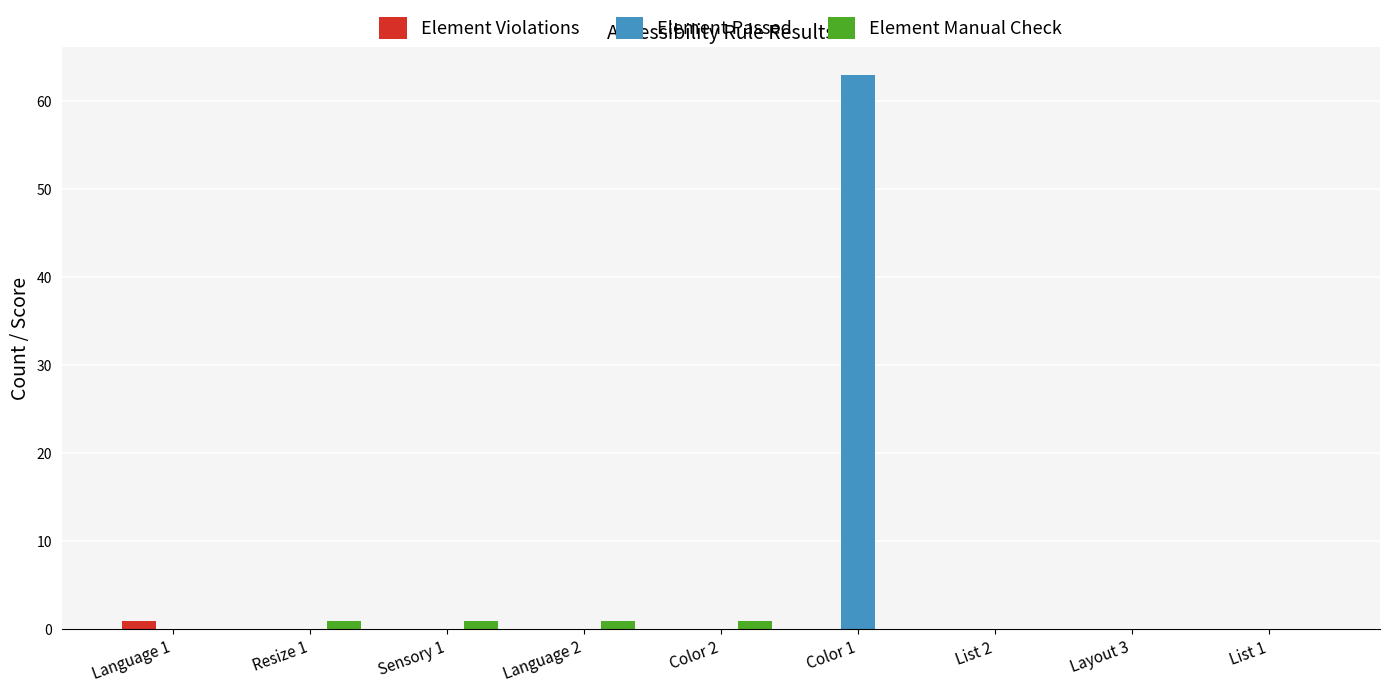

At which category is the sum across all series the highest?

Color 1